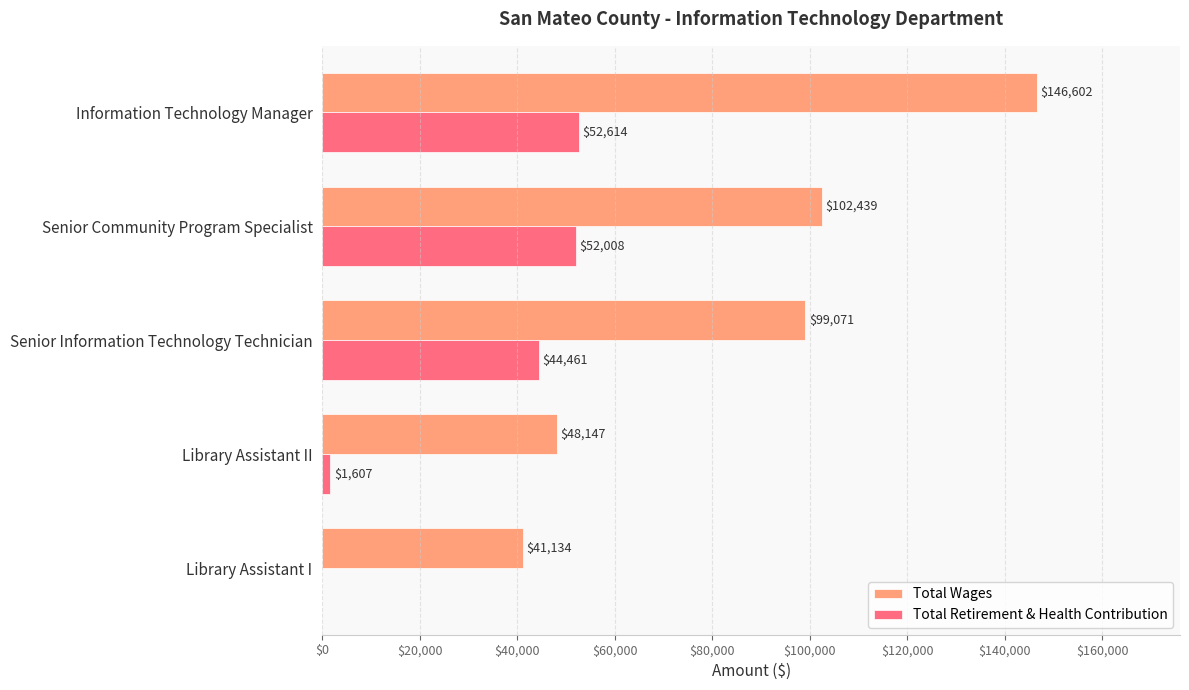

Which category has the highest value in the Total Wages series?

Information Technology Manager